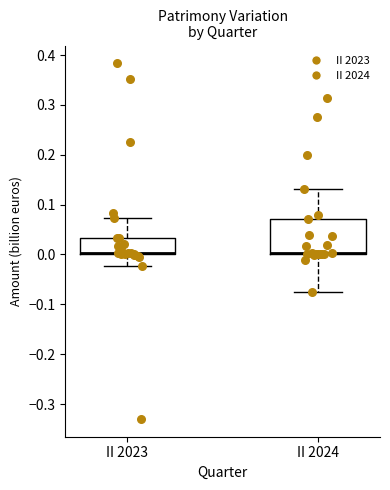

Reading left to right, transcribe this box plot: for each box, give where its median line is, the range the box spans, and where its two whiskers end, as read against the y-axis. The values are not printed on the chart, so give them approximately, as read against the axis.

II 2023: median 0.00 (drawn on the box's lower edge), box 0.00 to 0.03, whiskers -0.02 to 0.07
II 2024: median 0.00 (drawn on the box's lower edge), box 0.00 to 0.07, whiskers -0.07 to 0.13